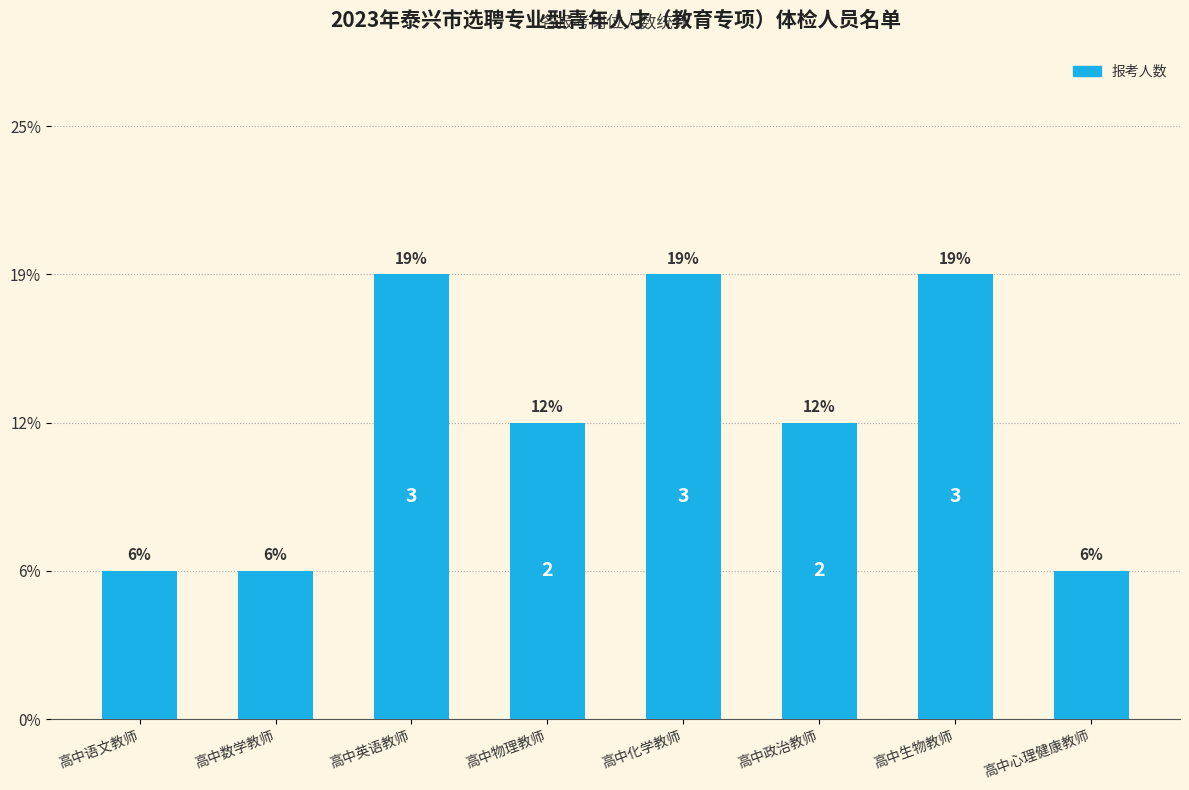

Are the bars horizontal?

No